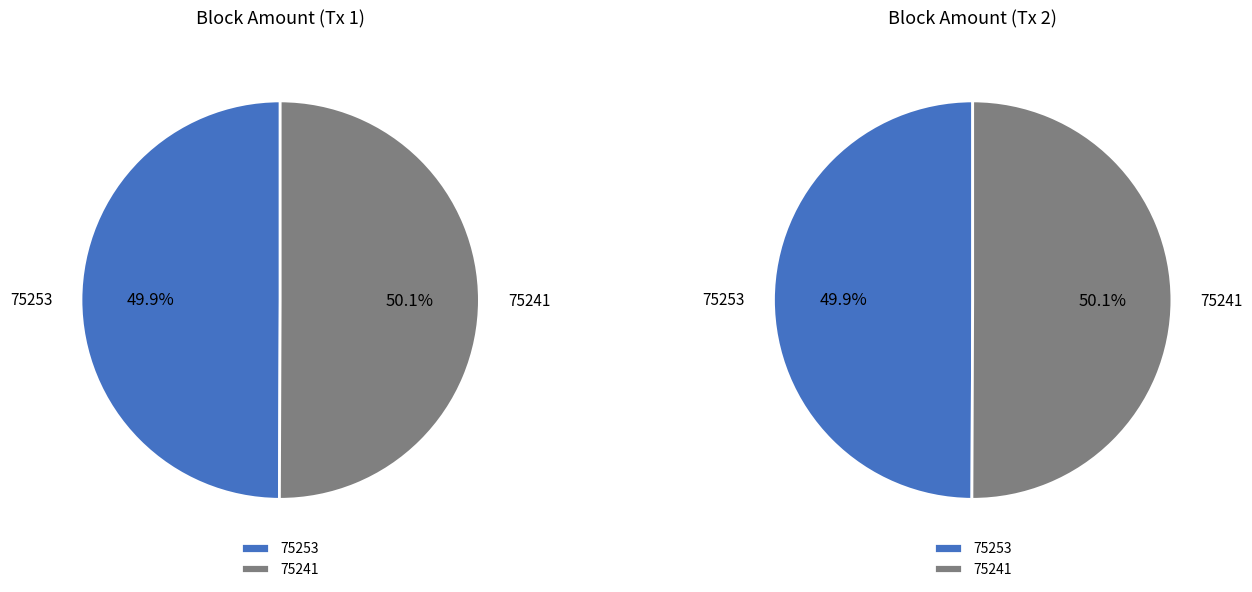

To the nearest percent, what is the combined percentage of 75253 and 75241?

100%